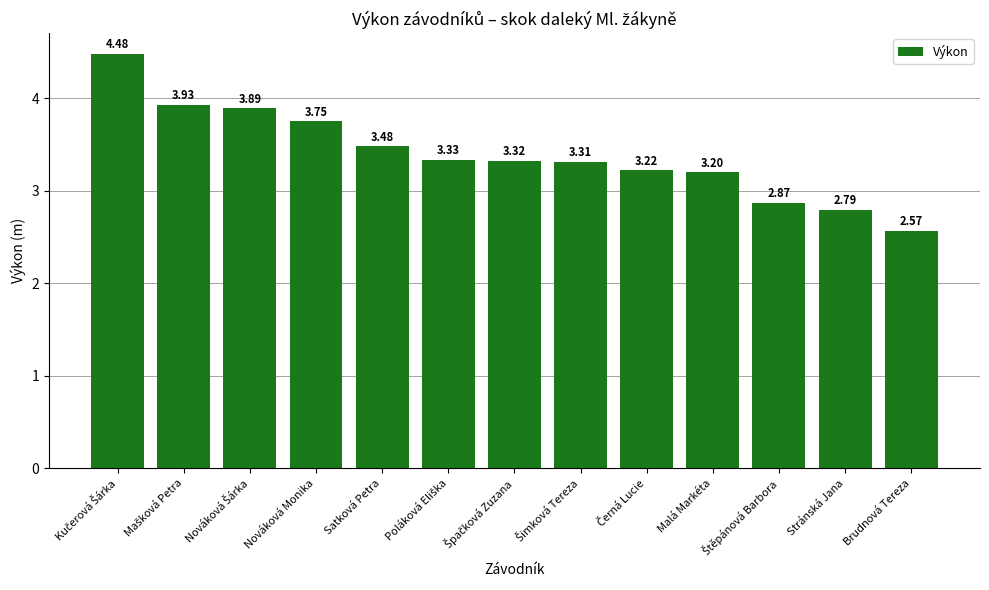

What is the label of the 4th bar from the left?

Nováková Monika